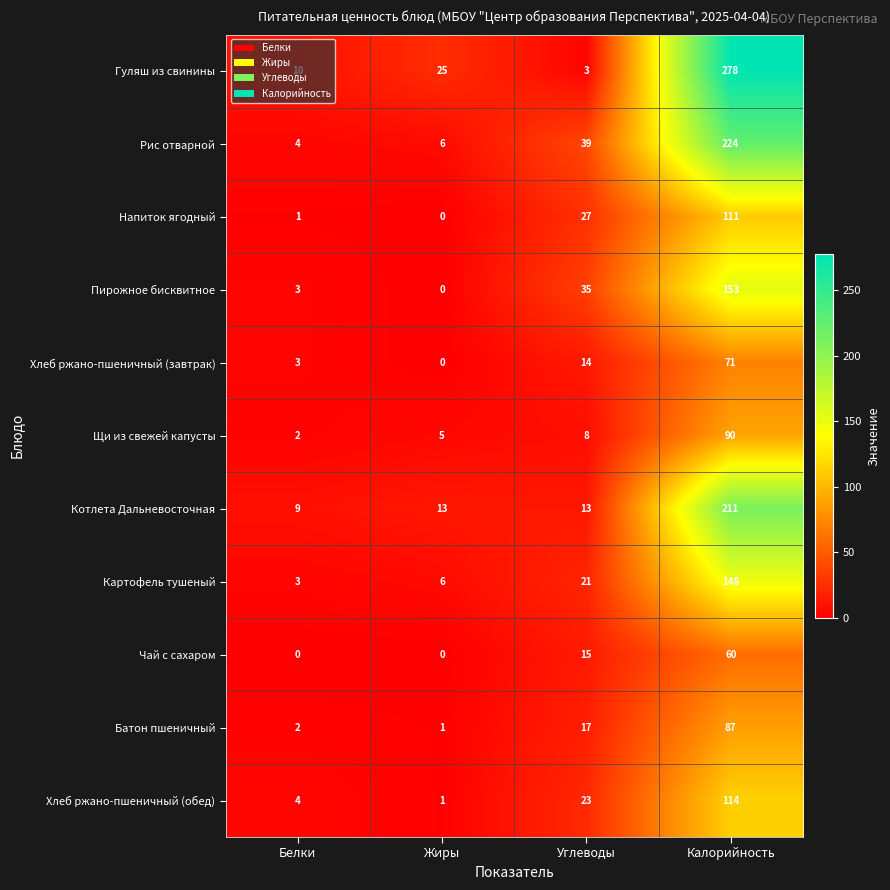

What is the spread (max minus min) of values at Жиры?

25